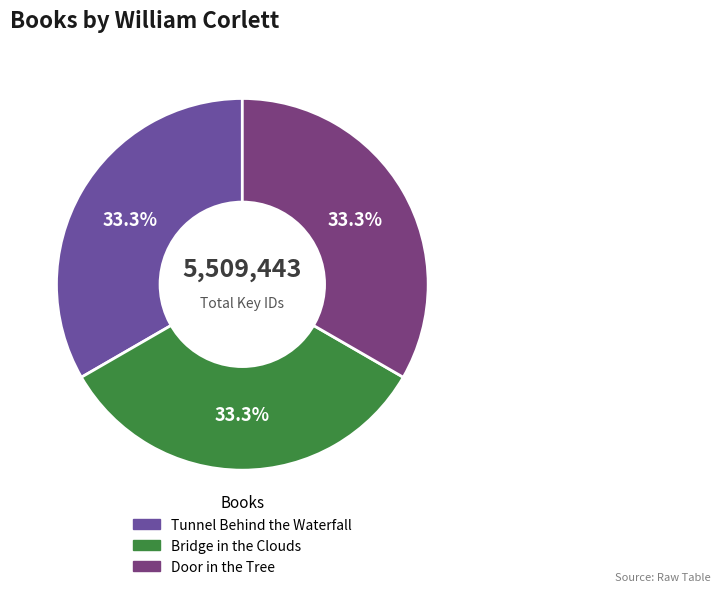

Is the sum of Door in the Tree and Bridge in the Clouds greater than half?

Yes